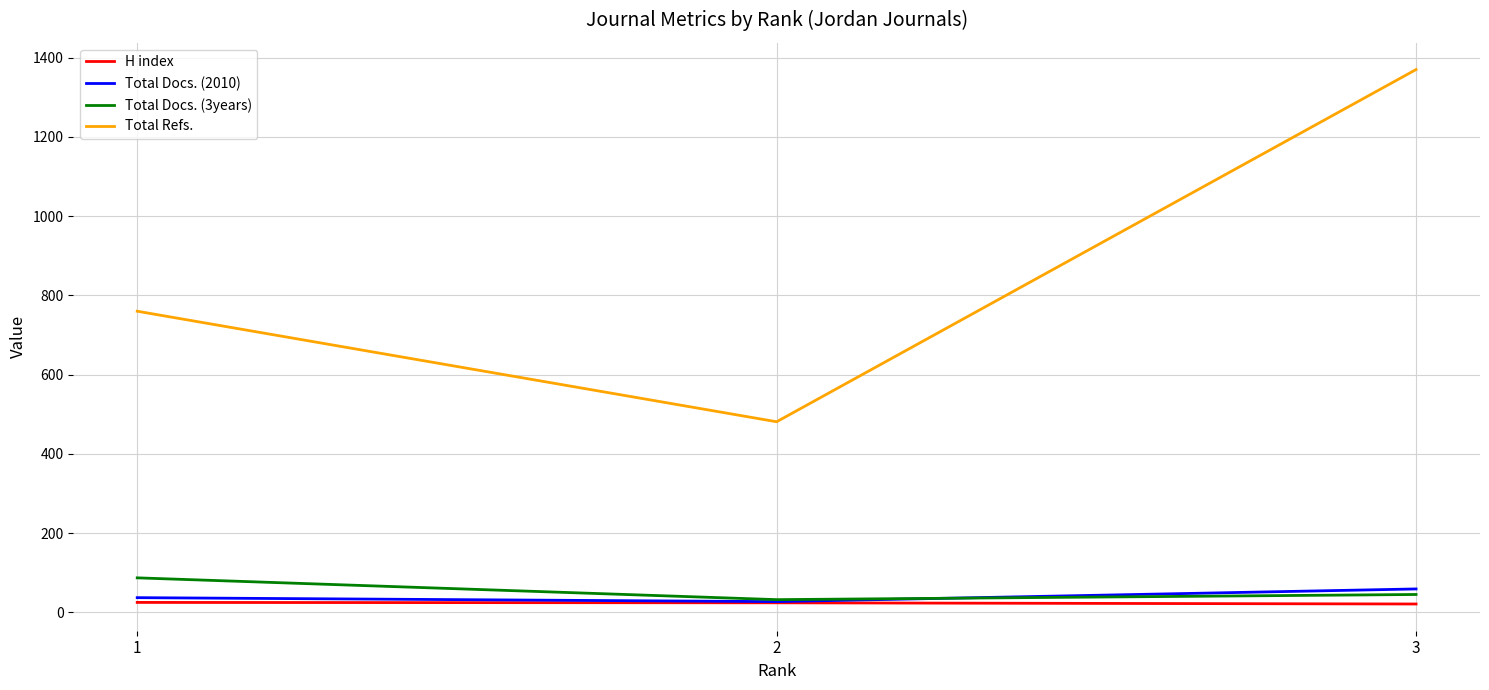

List the labels in order of Total Refs. value, largest first.

3, 1, 2